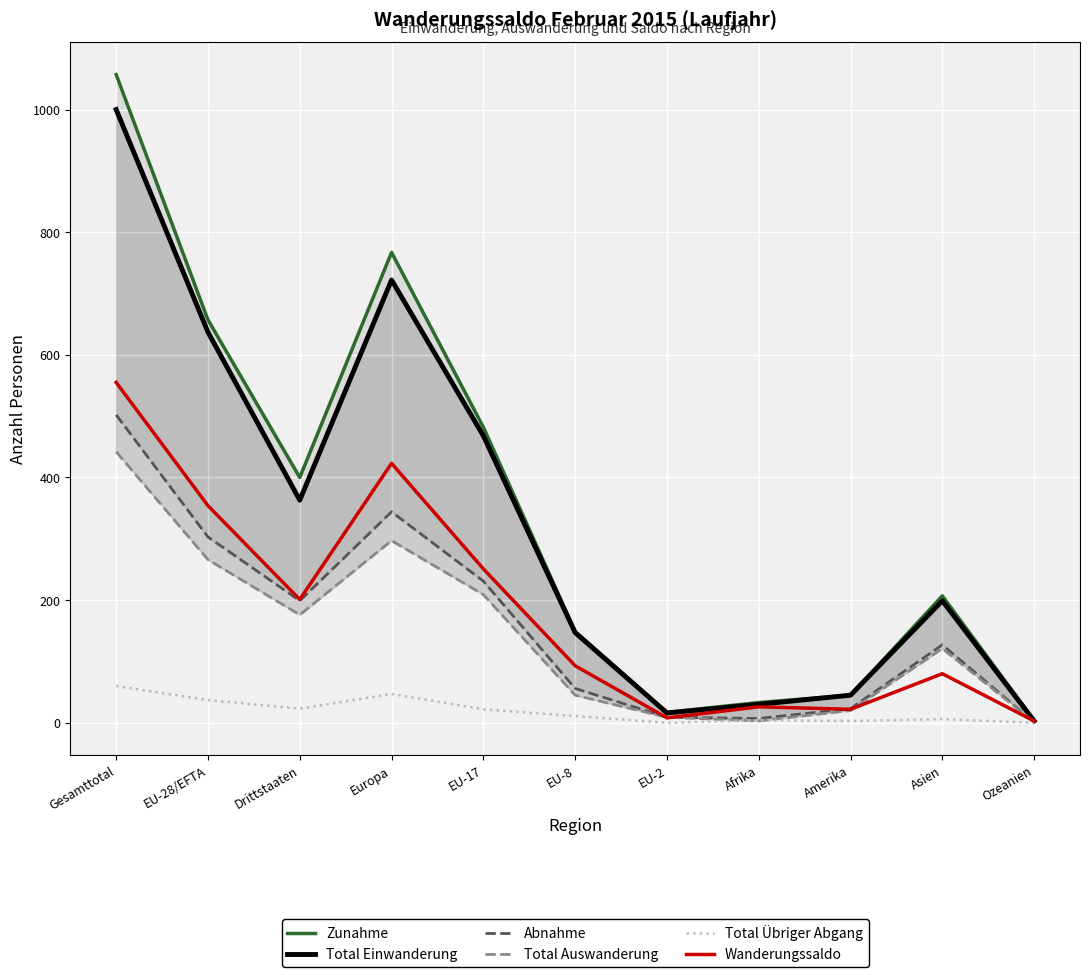

What is the value of the Zunahme point at the 8th from the left?

33